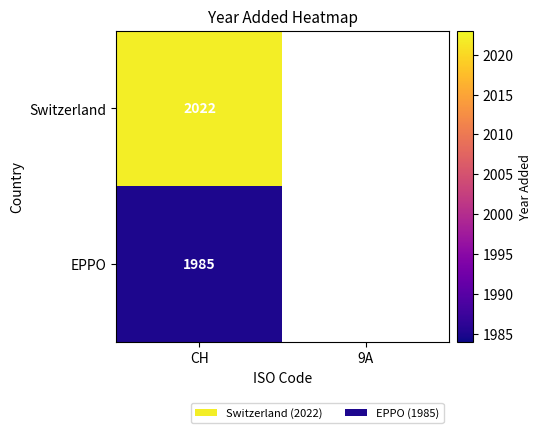

The value of Switzerland at CH is 3149.4. True or false?

False